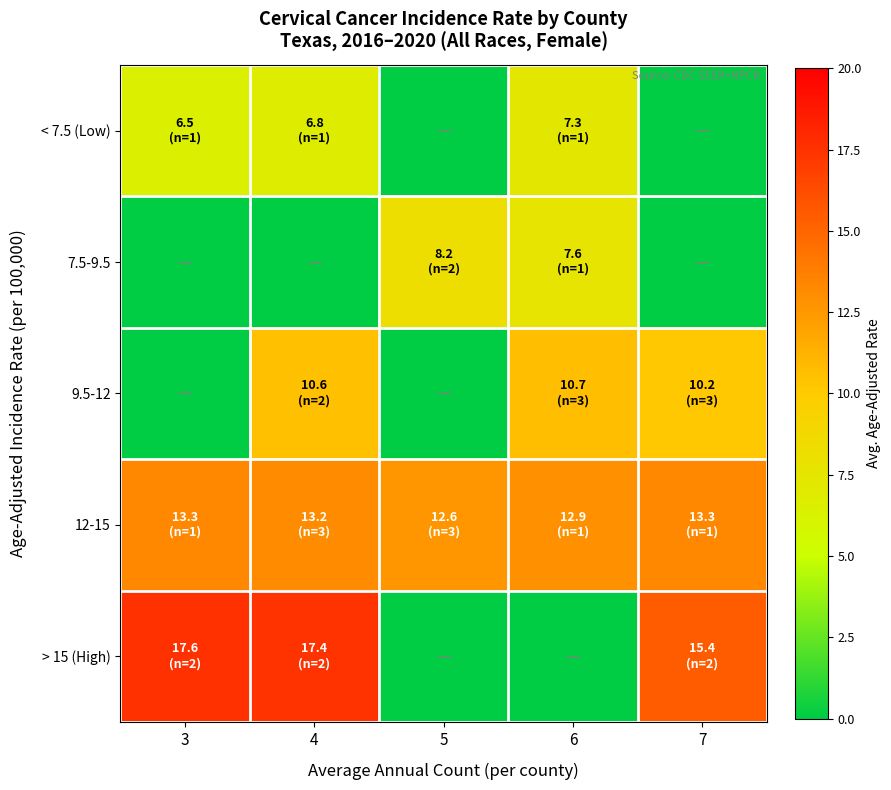

Between 4 and 5, which series saw the biggest shift?

> 15 (High)